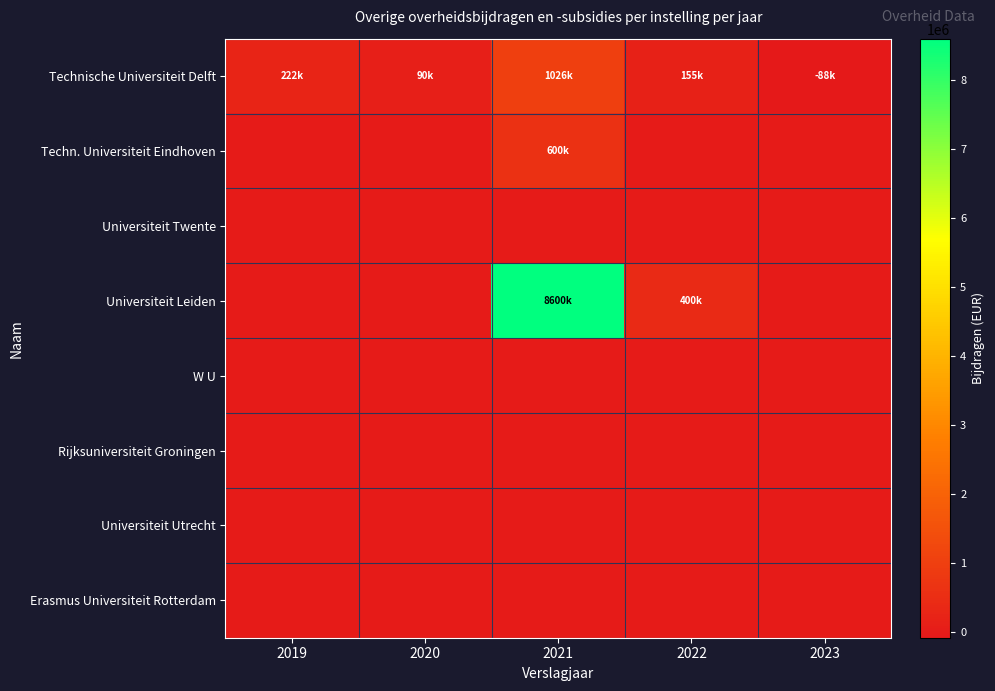

Reading right to left, extract all data points from this chart.

Technische Universiteit Delft: 2023=-88000	2022=155000	2021=1026000	2020=90000	2019=222000
Techn. Universiteit Eindhoven: 2023=0	2022=0	2021=600000	2020=0	2019=0
Universiteit Twente: 2023=0	2022=0	2021=0	2020=0	2019=0
Universiteit Leiden: 2023=0	2022=400000	2021=8600000	2020=0	2019=0
W U: 2023=0	2022=0	2021=0	2020=0	2019=0
Rijksuniversiteit Groningen: 2023=0	2022=0	2021=0	2020=0	2019=0
Universiteit Utrecht: 2023=0	2022=0	2021=0	2020=0	2019=0
Erasmus Universiteit Rotterdam: 2023=0	2022=0	2021=0	2020=0	2019=0